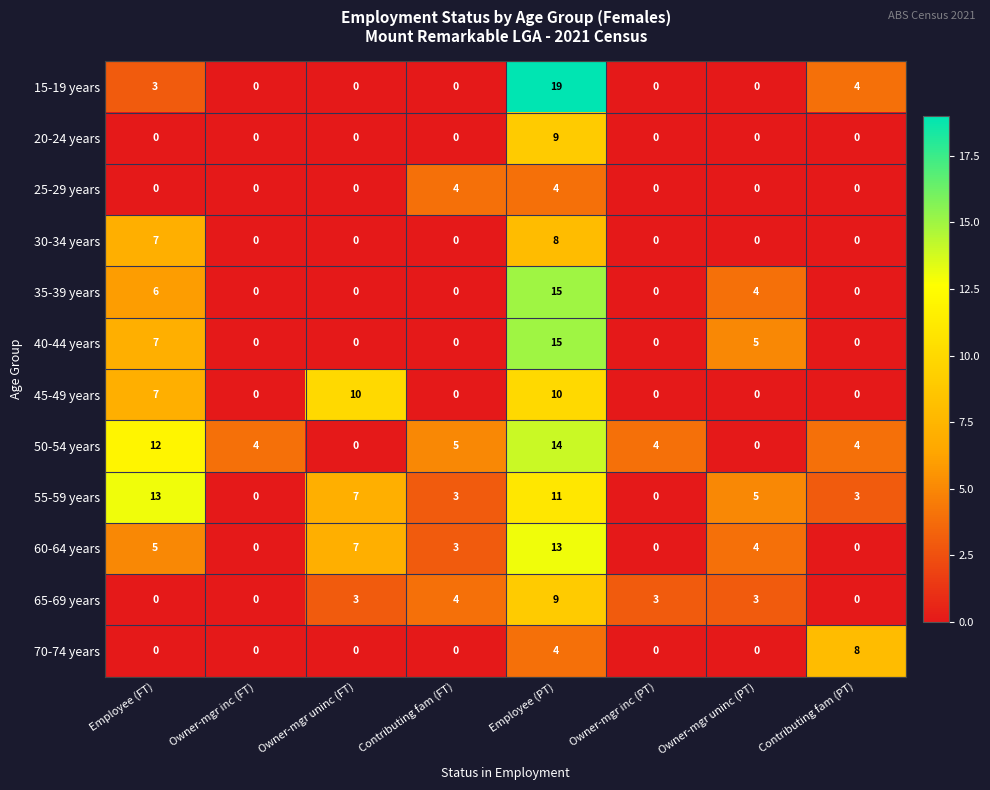

At how many categories does at least one series exceed 15?

1